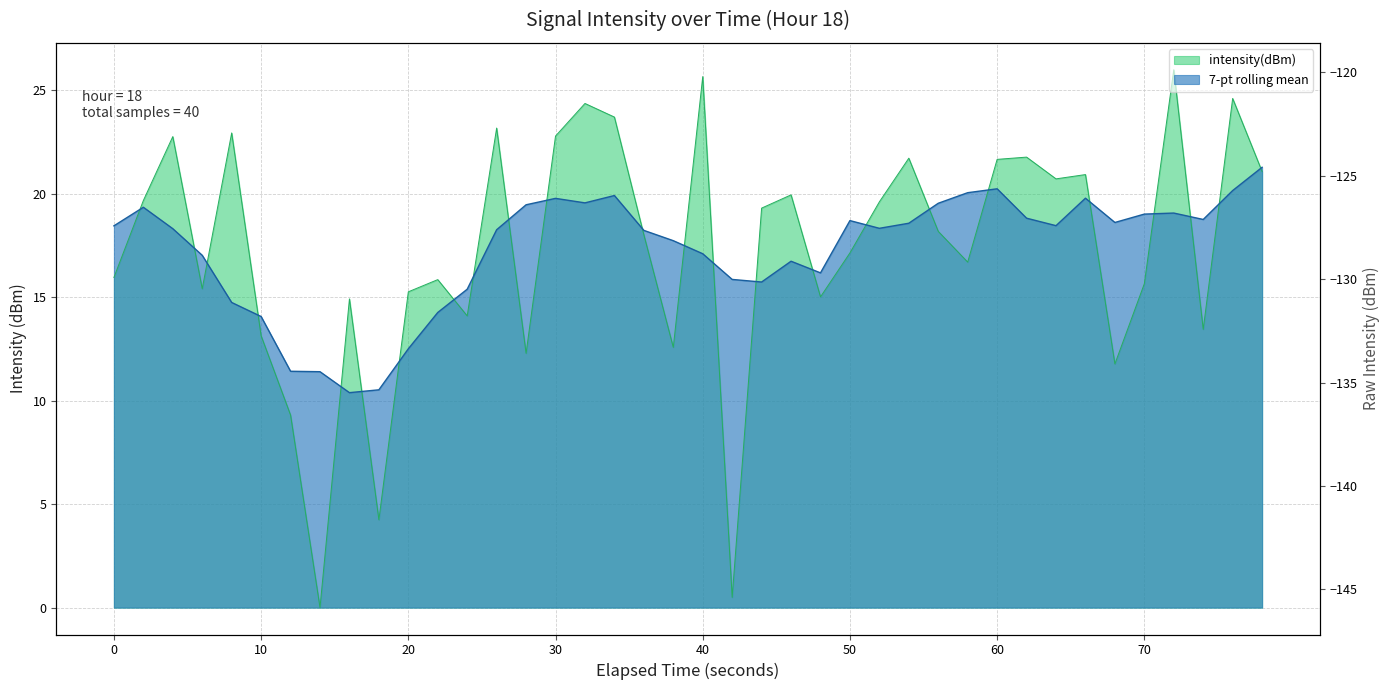

True or false: the data has more than 1 interior local peaks.

True